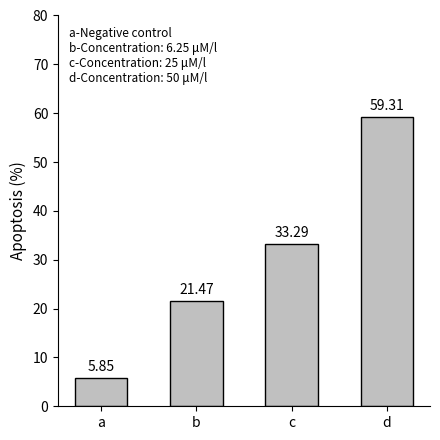

True or false: the data shows 59.3 at d.

True